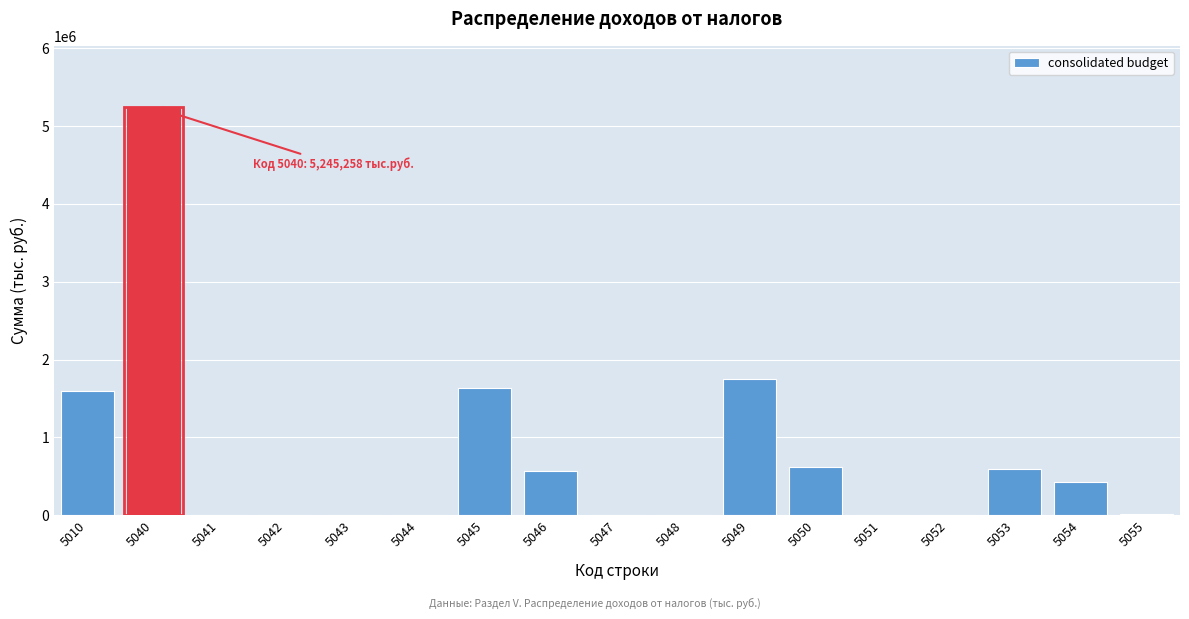

The value at 5054 is 420872. True or false?

True